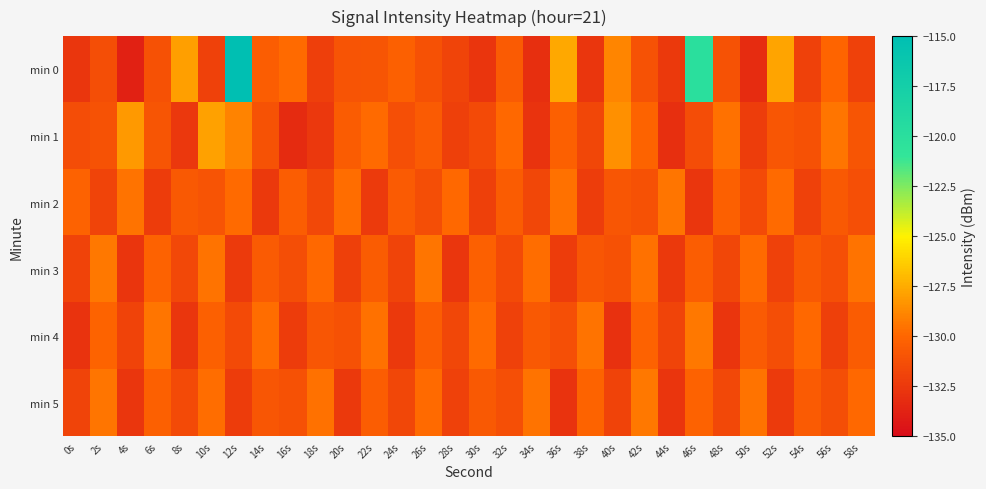

What is the spread (max minus min) of values at 34s?

3.5